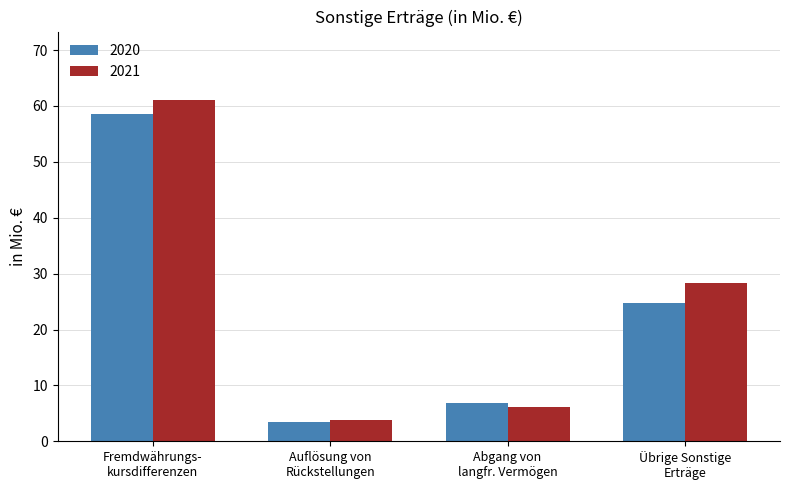

What is the label of the 1st bar from the left?

Fremdwährungs-
kursdifferenzen